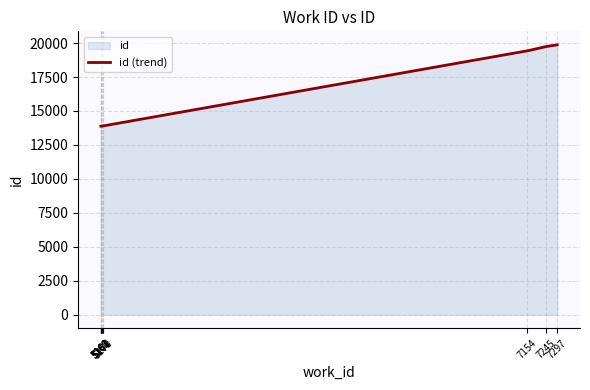

What is the change in value from 5161 to 5163?

+5